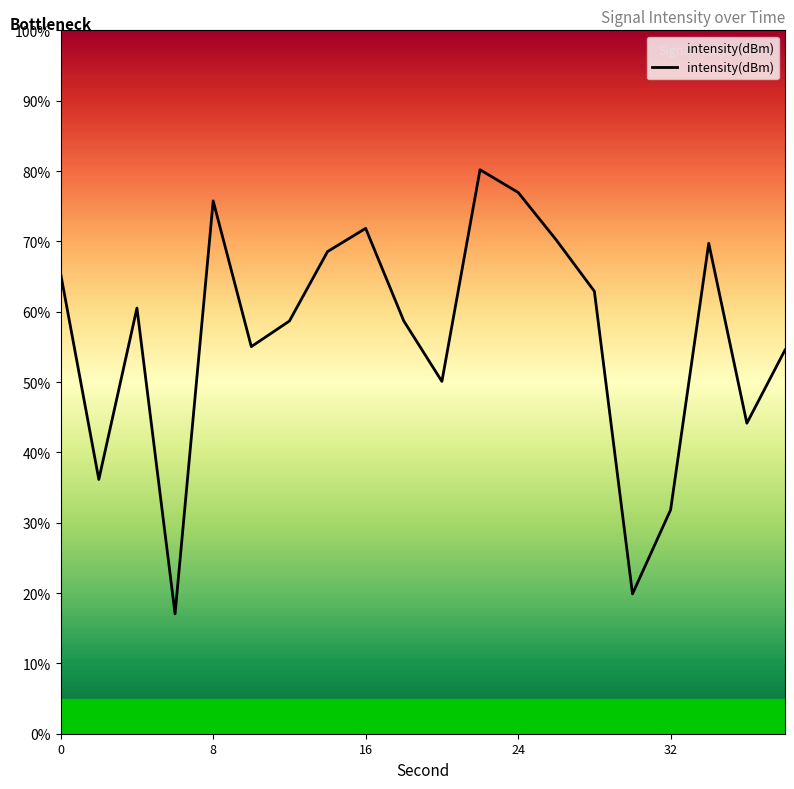

Reading right to left, what are all the values shown in this chart?

54.5	44.1	69.7	31.8	19.9	62.9	70.2	77.0	80.2	50.1	58.7	71.8	68.5	58.7	55.0	75.8	17.0	60.5	36.2	65.4